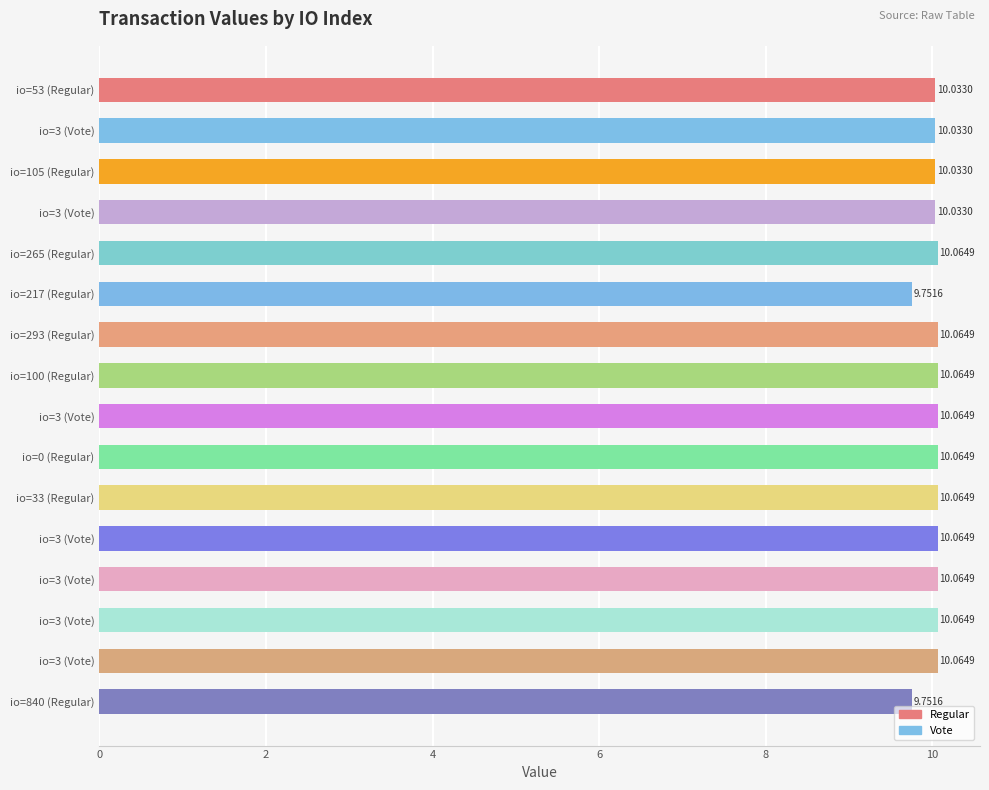

How many bars are there in total?

16